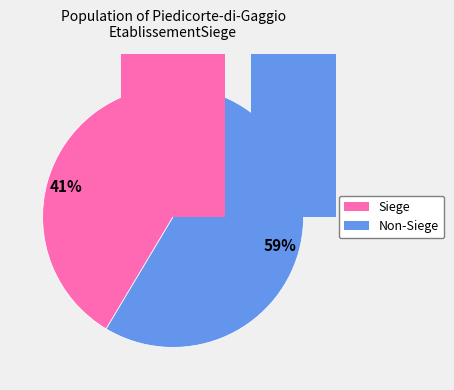

To the nearest percent, what is the difference between the largest and smallest slice percentages?

17%